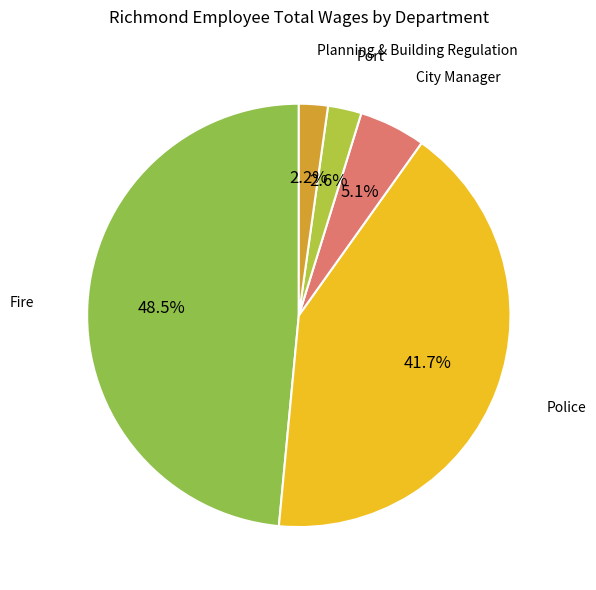

Does Fire account for over 50% of the chart?

No